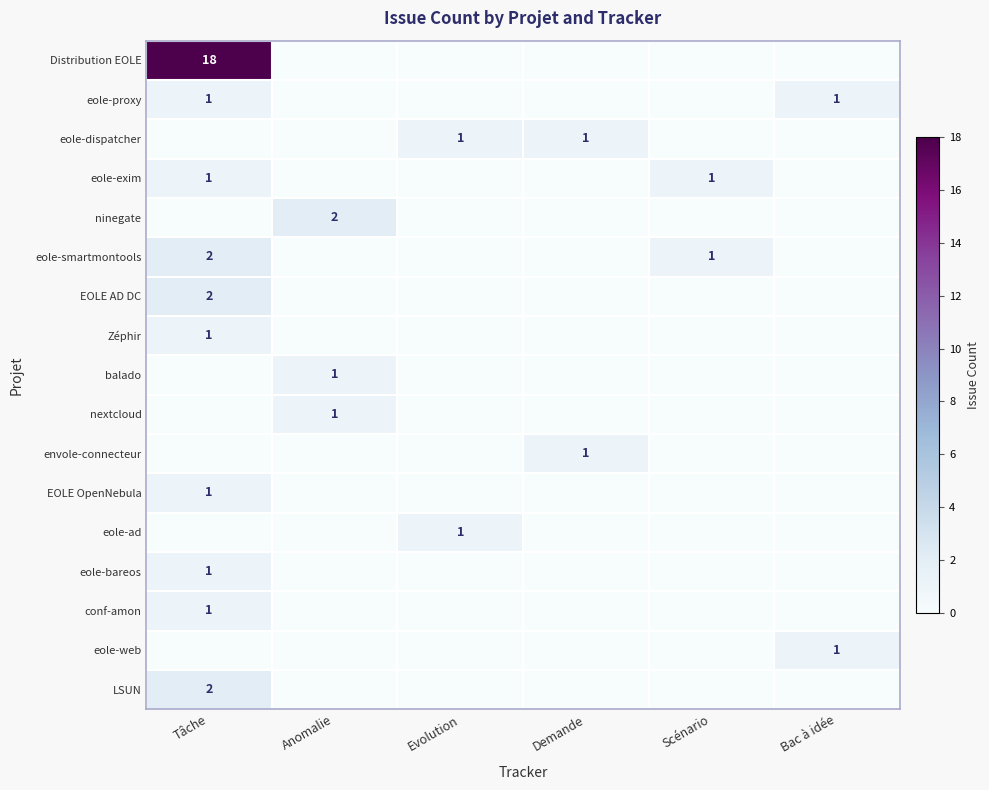

The value of eole-dispatcher at Evolution is 2. True or false?

False